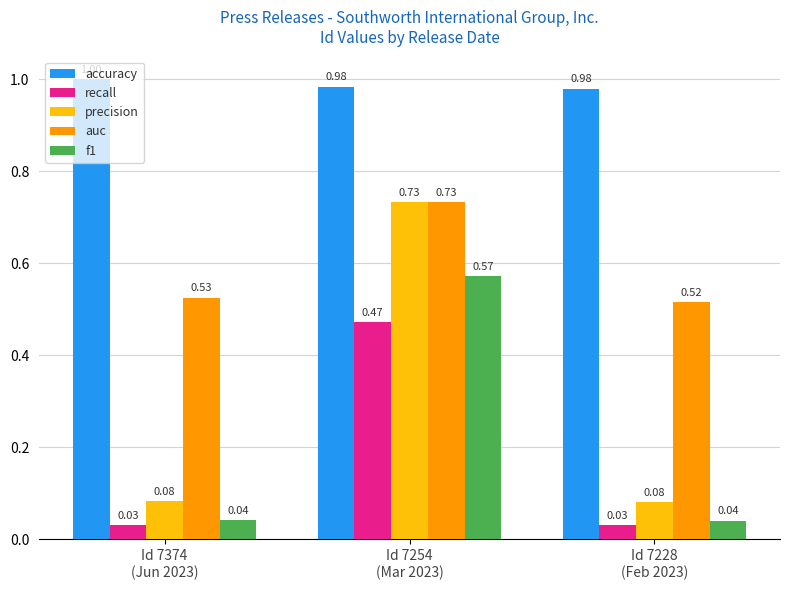

At how many categories does at least one series exceed 0?

3